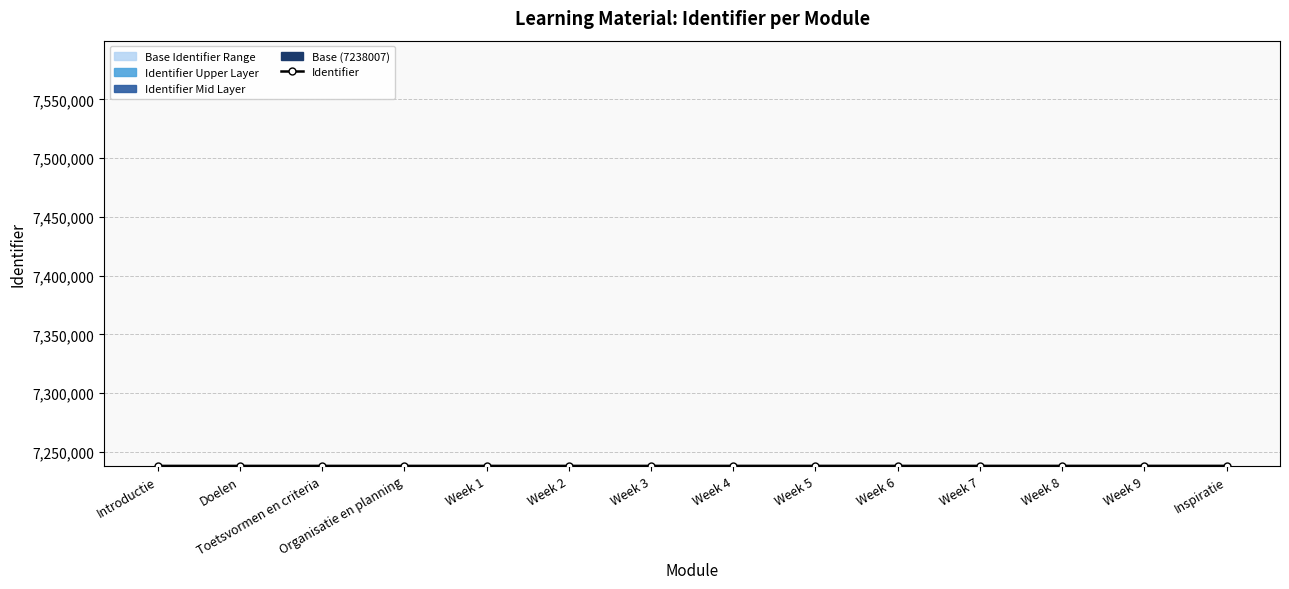

List the labels in order of value, smallest first.

Introductie, Doelen, Toetsvormen en criteria, Organisatie en planning, Week 1, Week 2, Week 3, Week 4, Week 5, Week 6, Week 7, Week 8, Week 9, Inspiratie